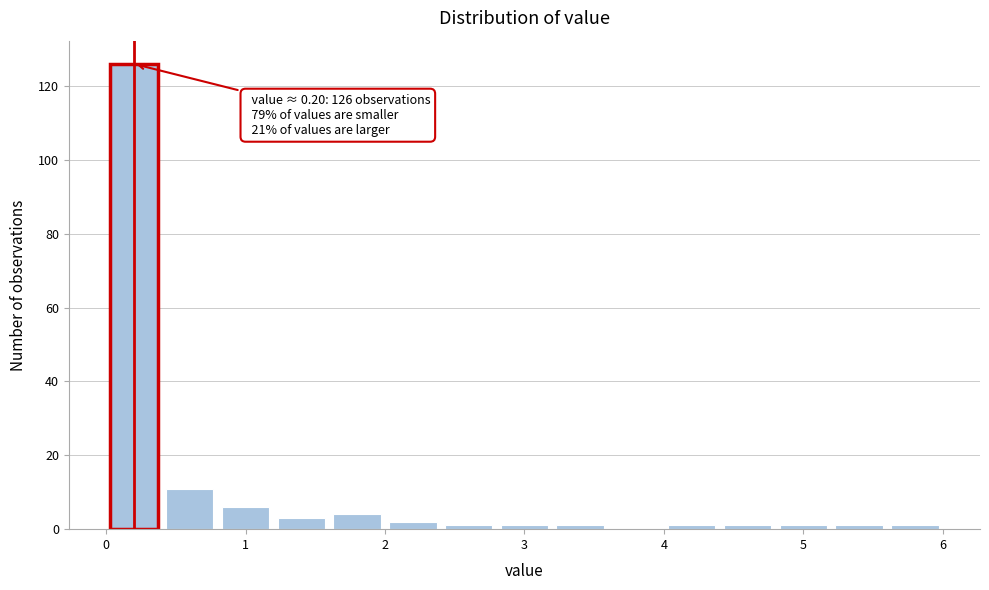

Which range on the x-axis has the tallest bar?

0.0 to 0.4